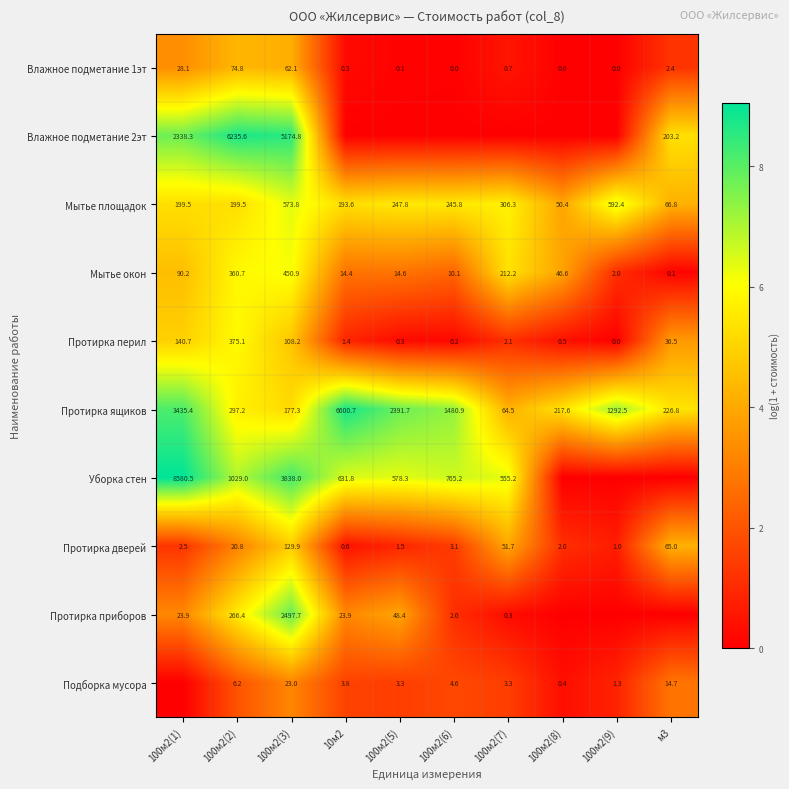

Is the value of Влажное подметание 2эт at 100м2(2) greater than the value of Подборка мусора at 100м2(2)?

Yes